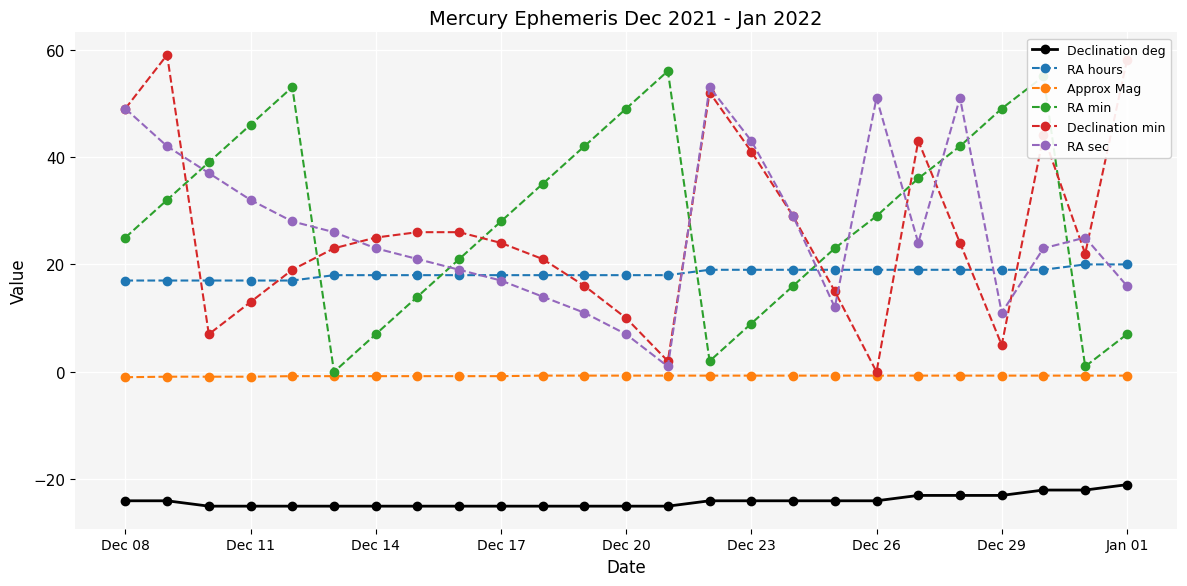

What is the value of the RA sec point at the 3rd from the left?

37.0